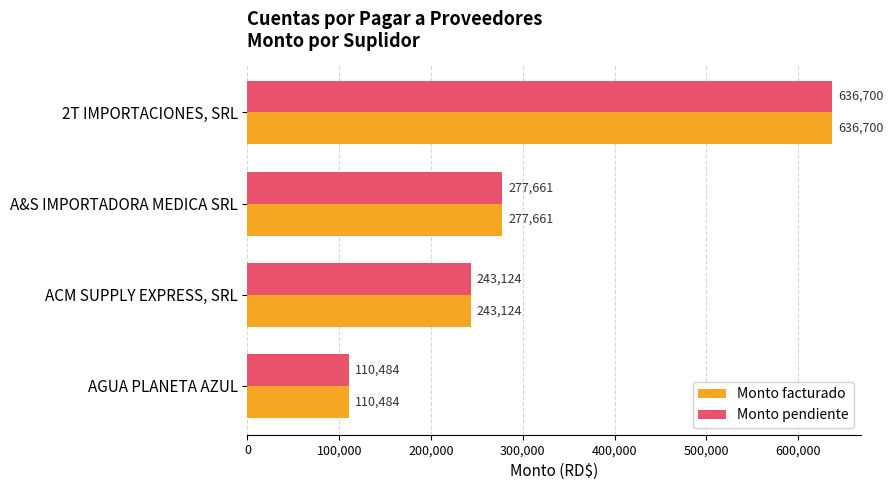

Is it true that Monto pendiente equals 190459.8 at AGUA PLANETA AZUL?

False